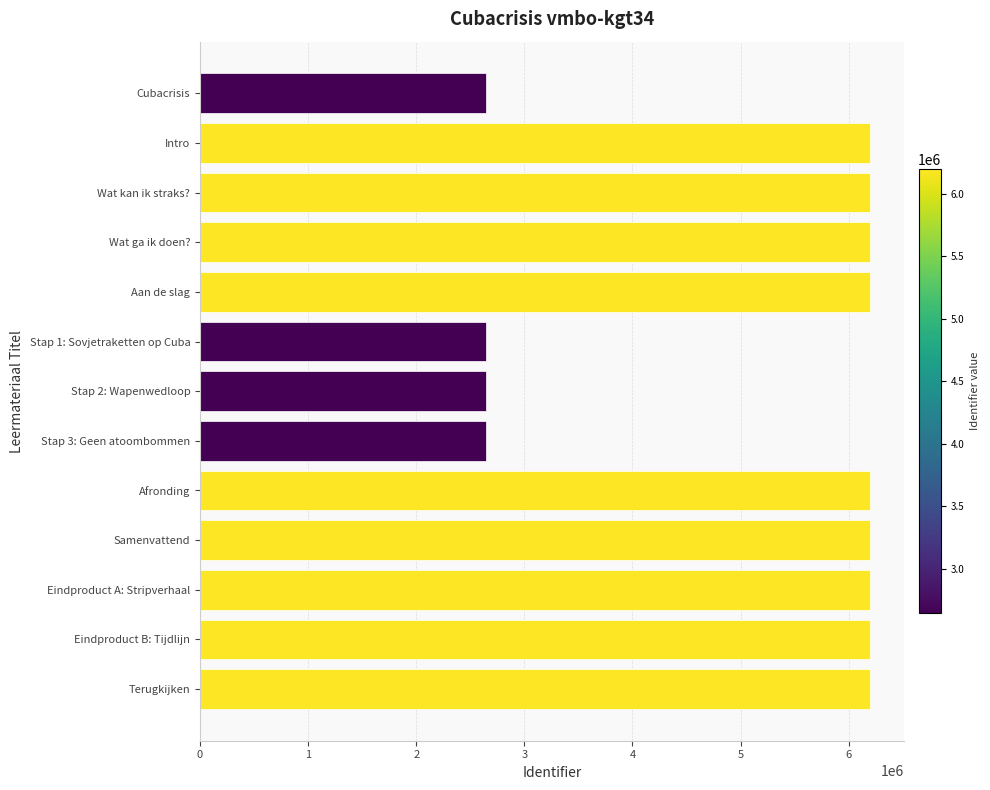

What is the change in value from Stap 3: Geen atoombommen to Samenvattend?

+3559965